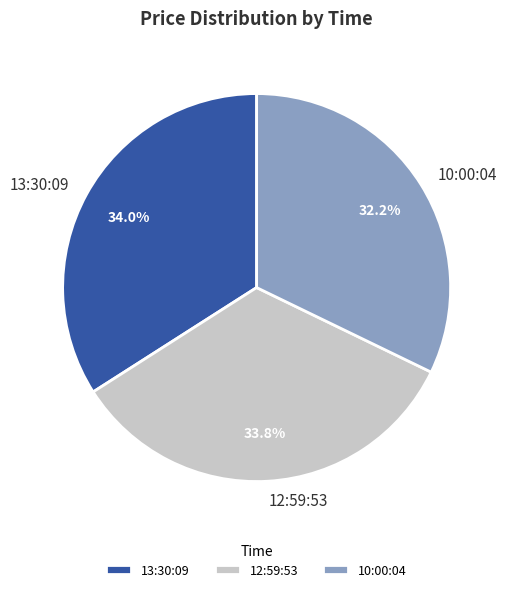

Does any single category account for the majority?

No